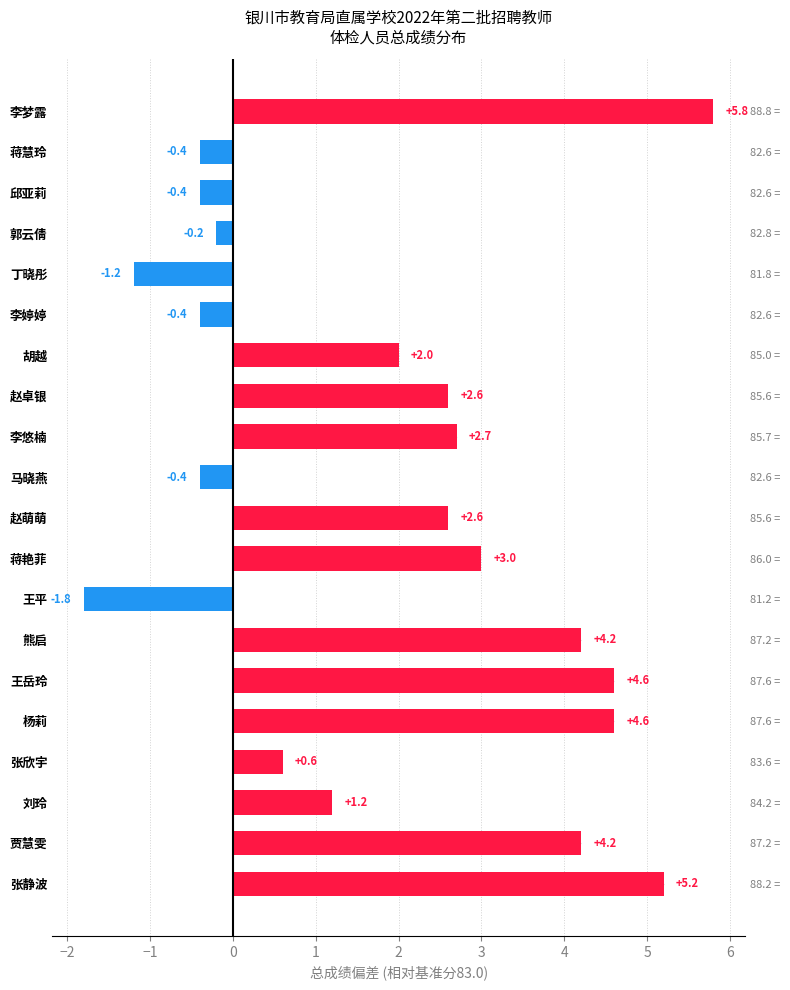

Reading right to left, what are all the values shown in this chart?

5.8	-0.4	-0.4	-0.2	-1.2	-0.4	2.0	2.6	2.7	-0.4	2.6	3.0	-1.8	4.2	4.6	4.6	0.6	1.2	4.2	5.2